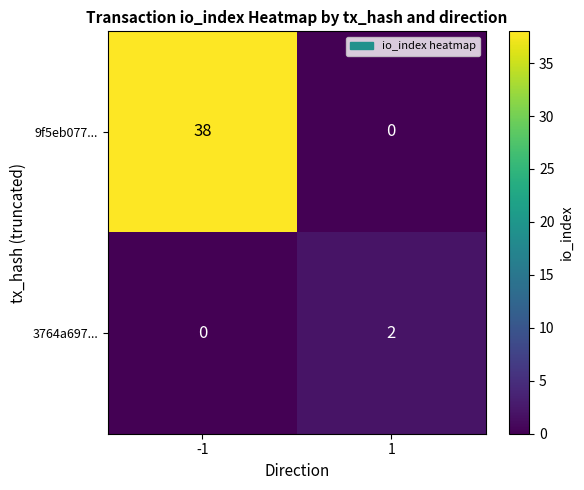

Which series has the largest range (max minus min)?

9f5eb077...